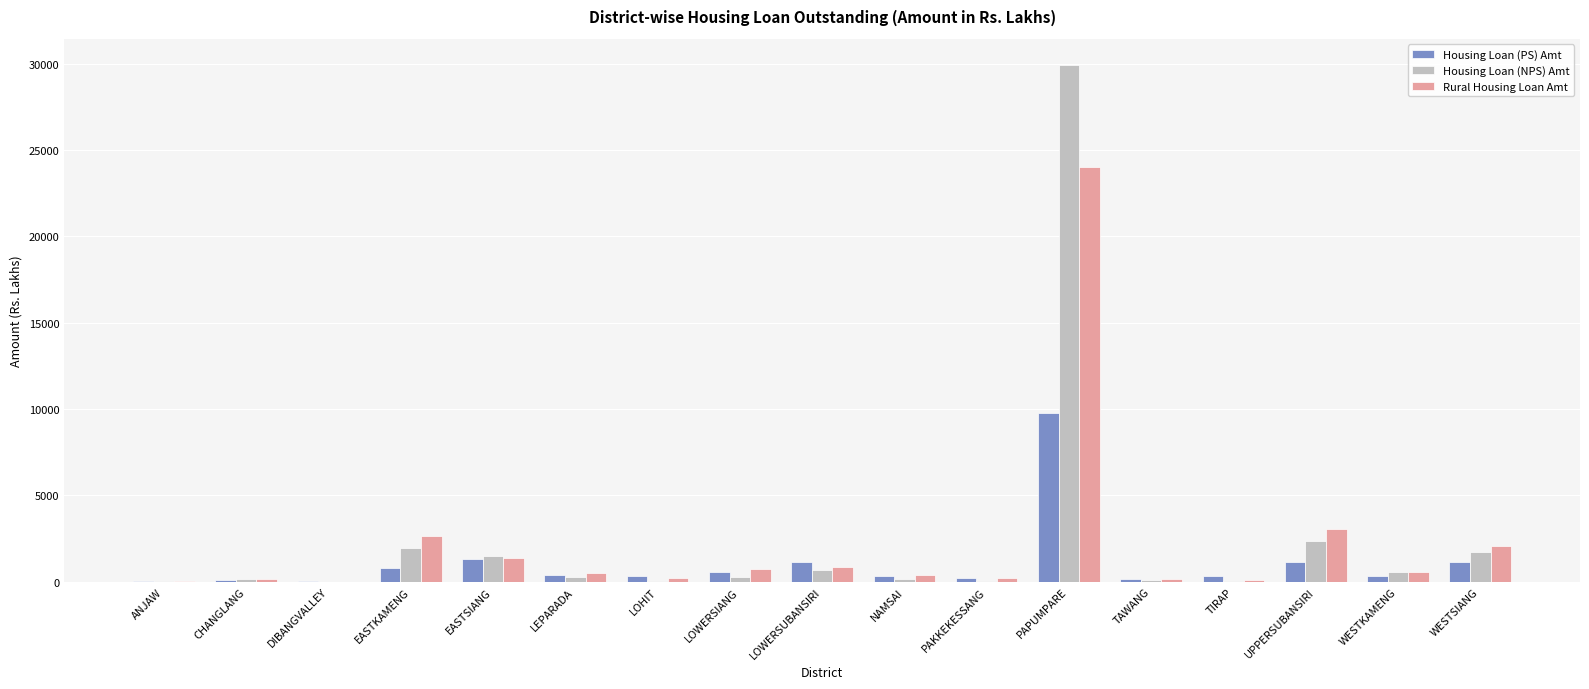

The Housing Loan (NPS) Amt series shows 1936.6 at EASTKAMENG. True or false?

True